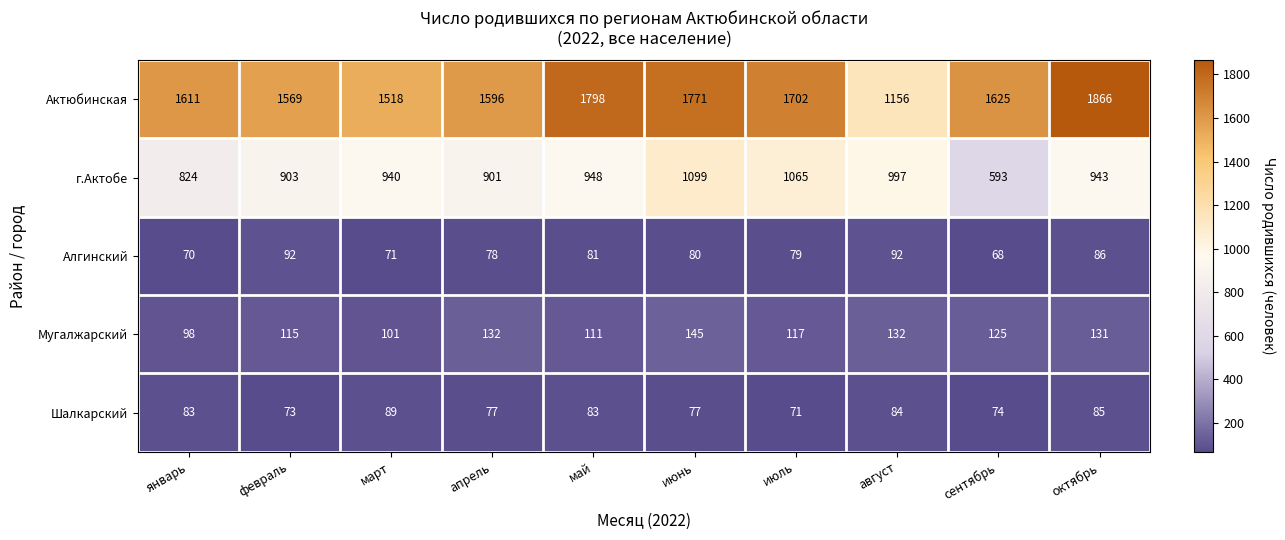

At which category does the chart reach its peak across all series?

октябрь